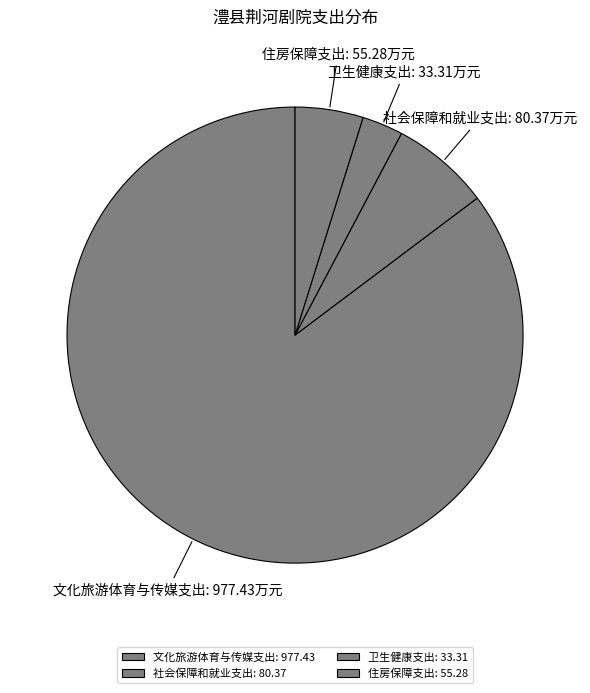

To the nearest percent, what portion does 住房保障支出 represent?

5%